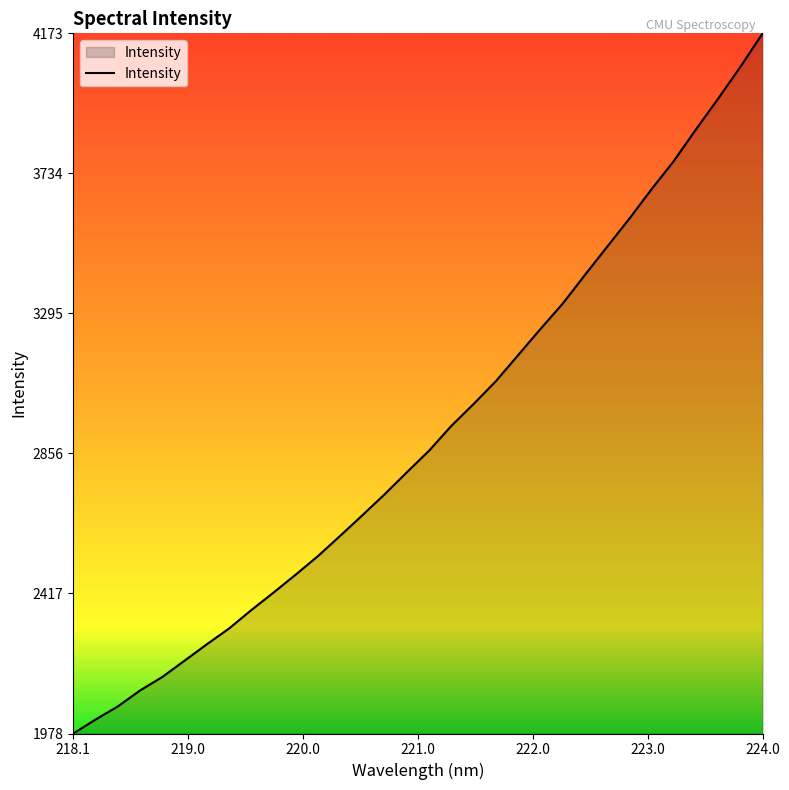

What is the difference between the maximum and minimum values?

2195.0